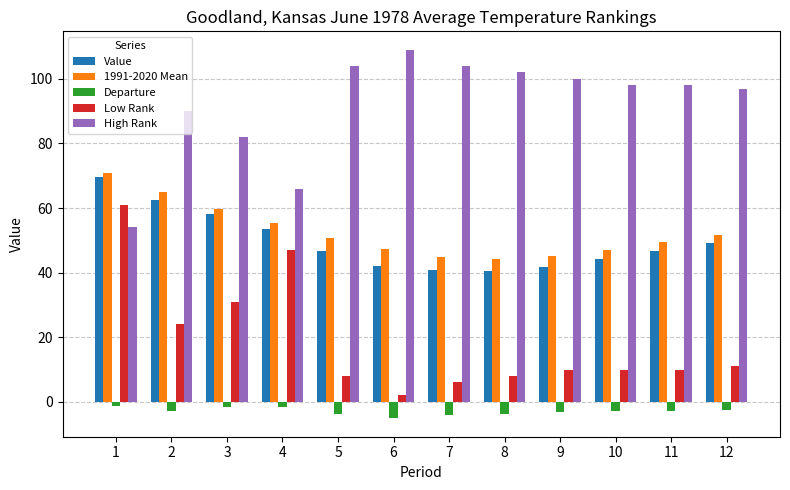

What is the difference between the second highest and minimum values in the Low Rank series?

45.0